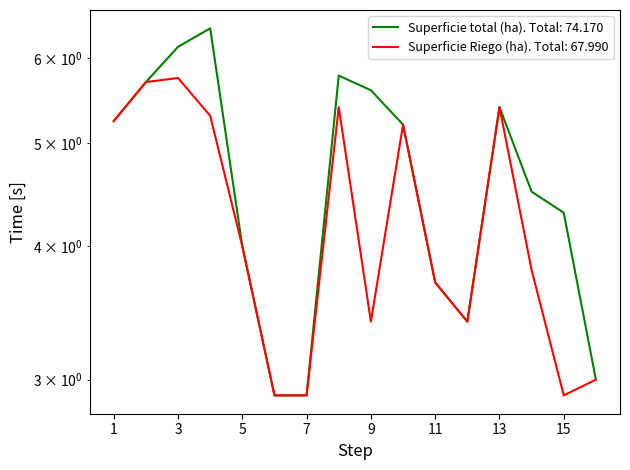

Is it true that Superficie total (ha) equals 5.7 at 2?

True